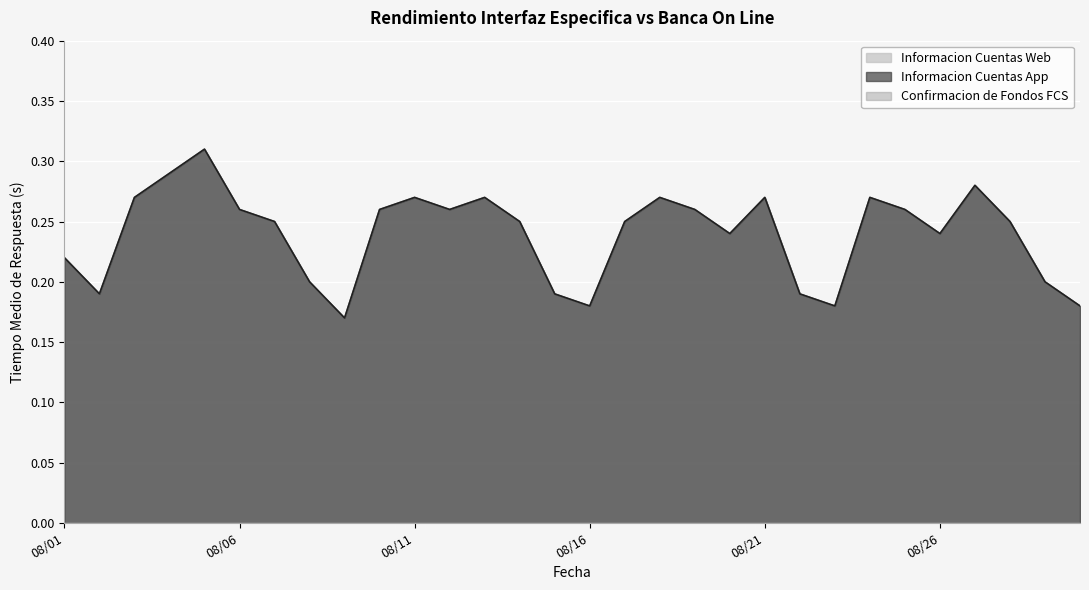

What is the value of the Informacion Cuentas App point at the 18th from the left?

0.3